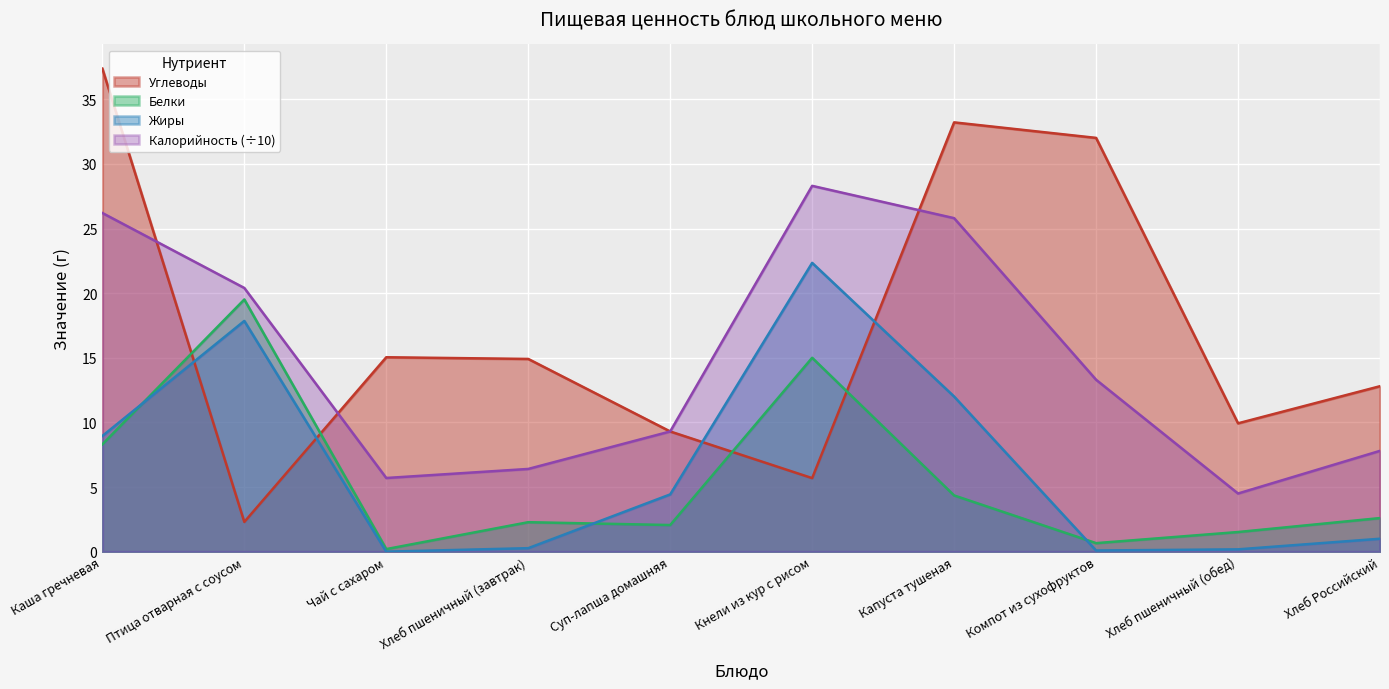

Does the chart display data point markers on the line(s)?

No